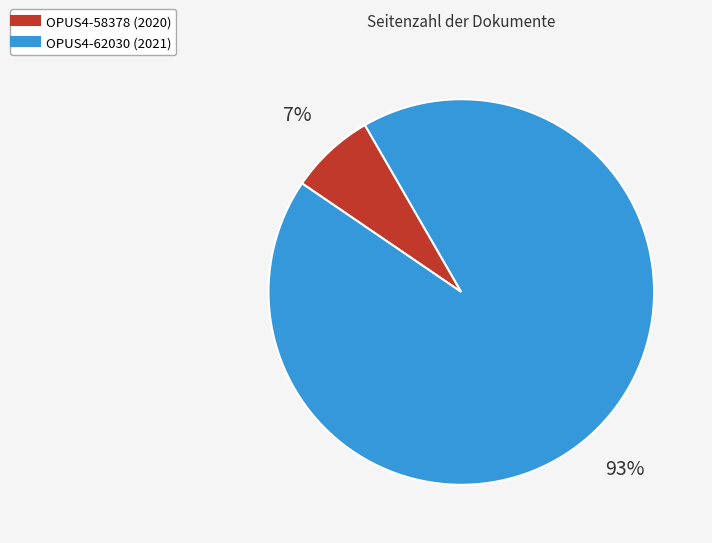

How many slices are in this pie chart?

2